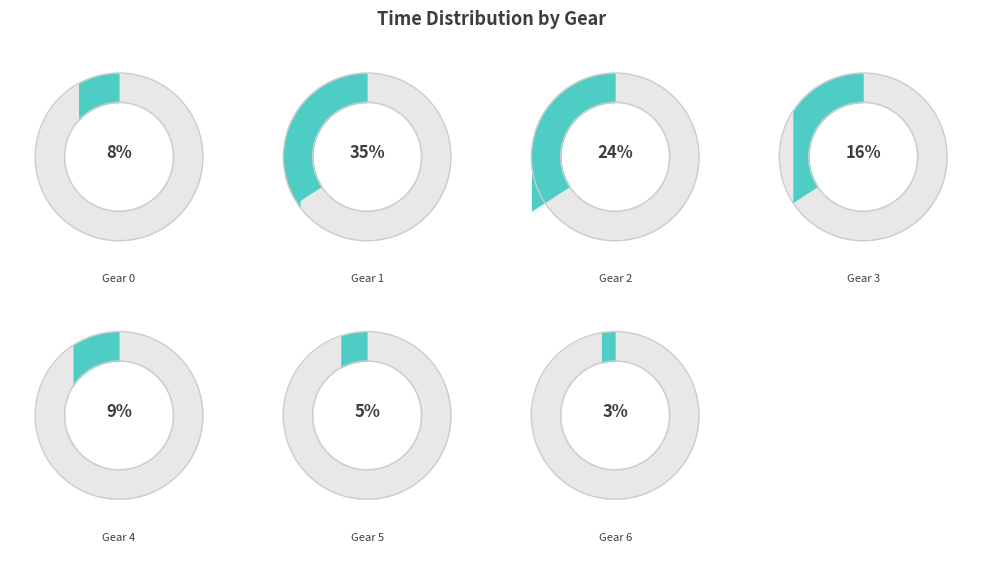

The 1 slice represents 23% of the pie. True or false?

False